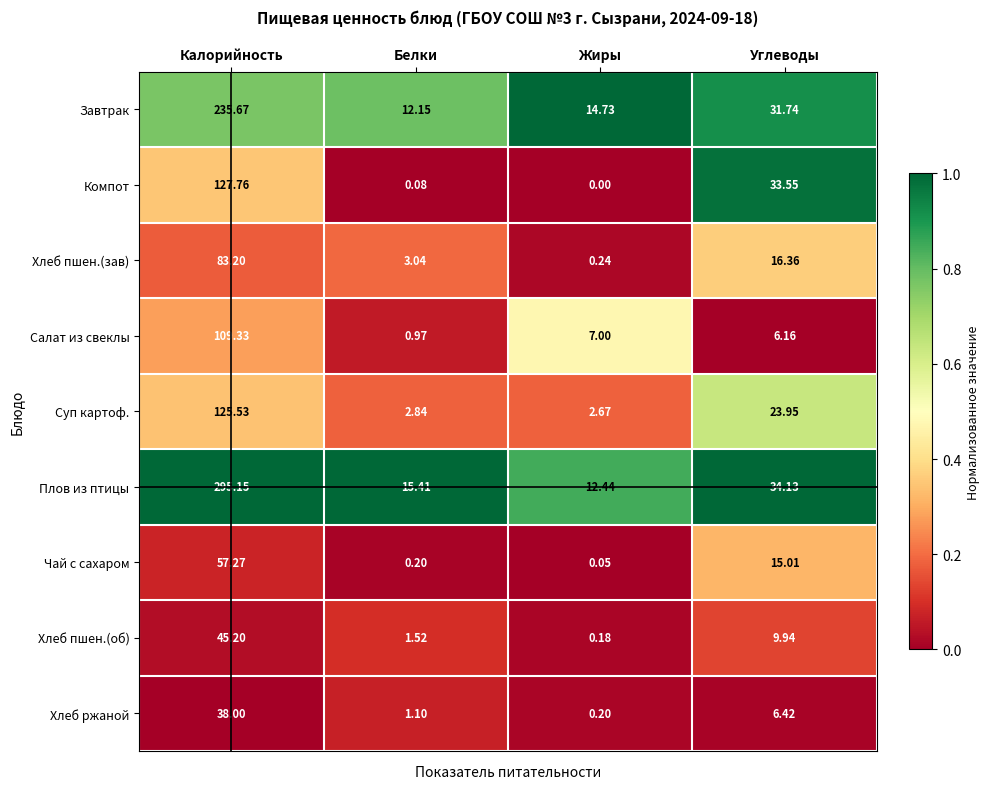

Where does the Салат из свеклы series first go above 7?

Калорийность